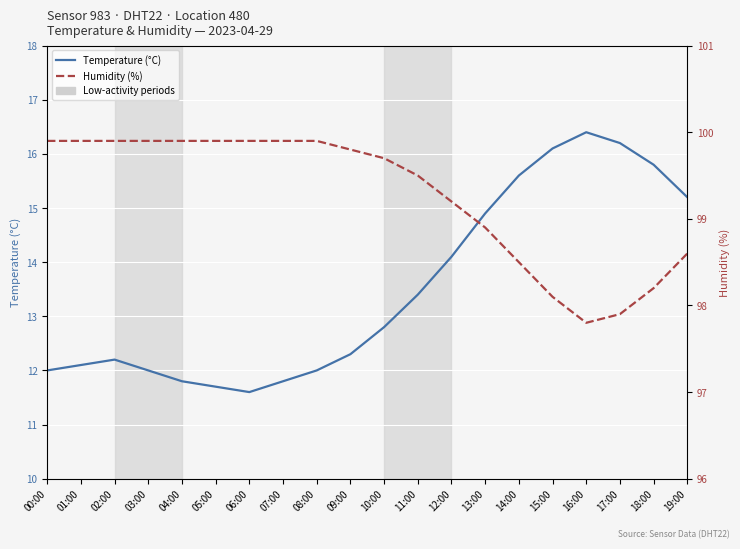

Reading left to right, transcribe all the data shown in this chart.

Temperature (°C): 12.0	12.1	12.2	12.0	11.8	11.7	11.6	11.8	12.0	12.3	12.8	13.4	14.1	14.9	15.6	16.1	16.4	16.2	15.8	15.2
Humidity (%): 99.9	99.9	99.9	99.9	99.9	99.9	99.9	99.9	99.9	99.8	99.7	99.5	99.2	98.9	98.5	98.1	97.8	97.9	98.2	98.6